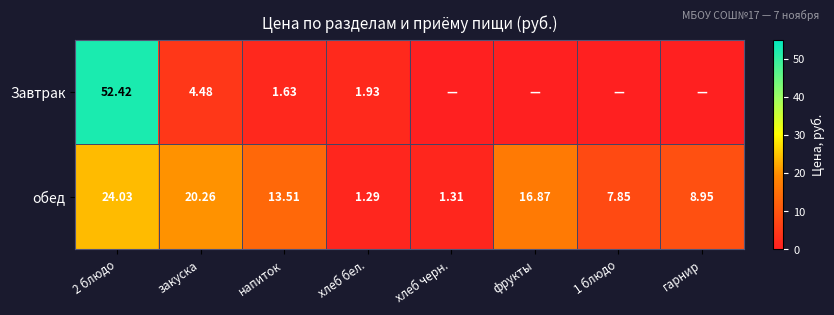

True or false: обед has a value of 16.9 at фрукты.

True